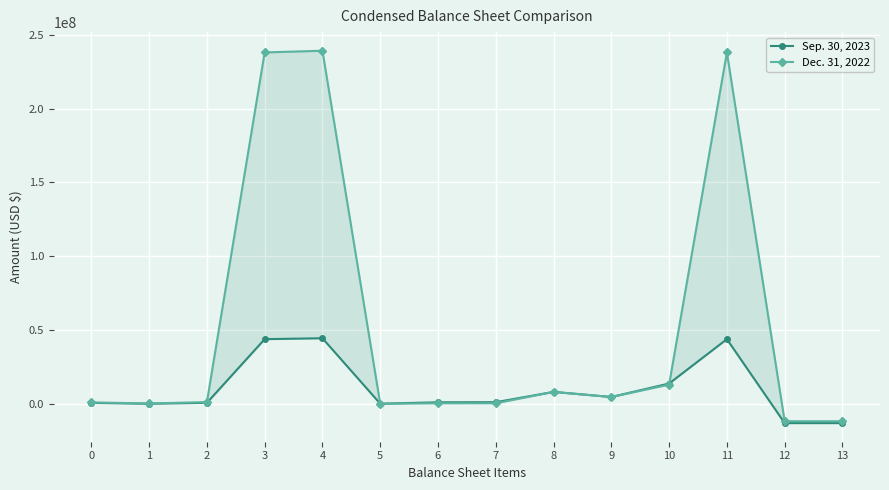

What is the sum of the Sep. 30, 2023 values at 4 and 0?

44973614